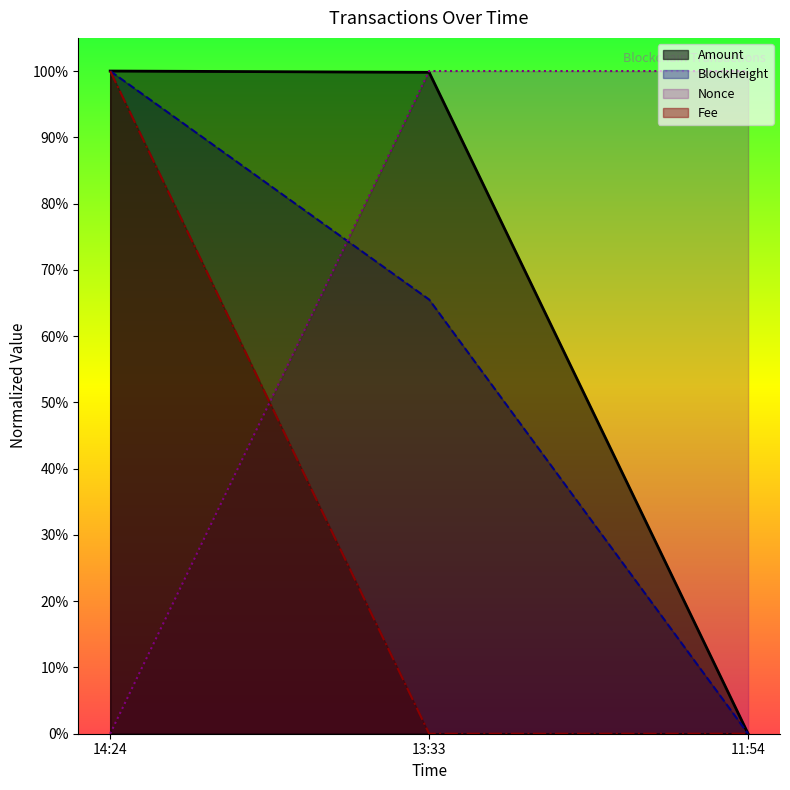

Is it true that Nonce equals 1.0 at 11:54?

True